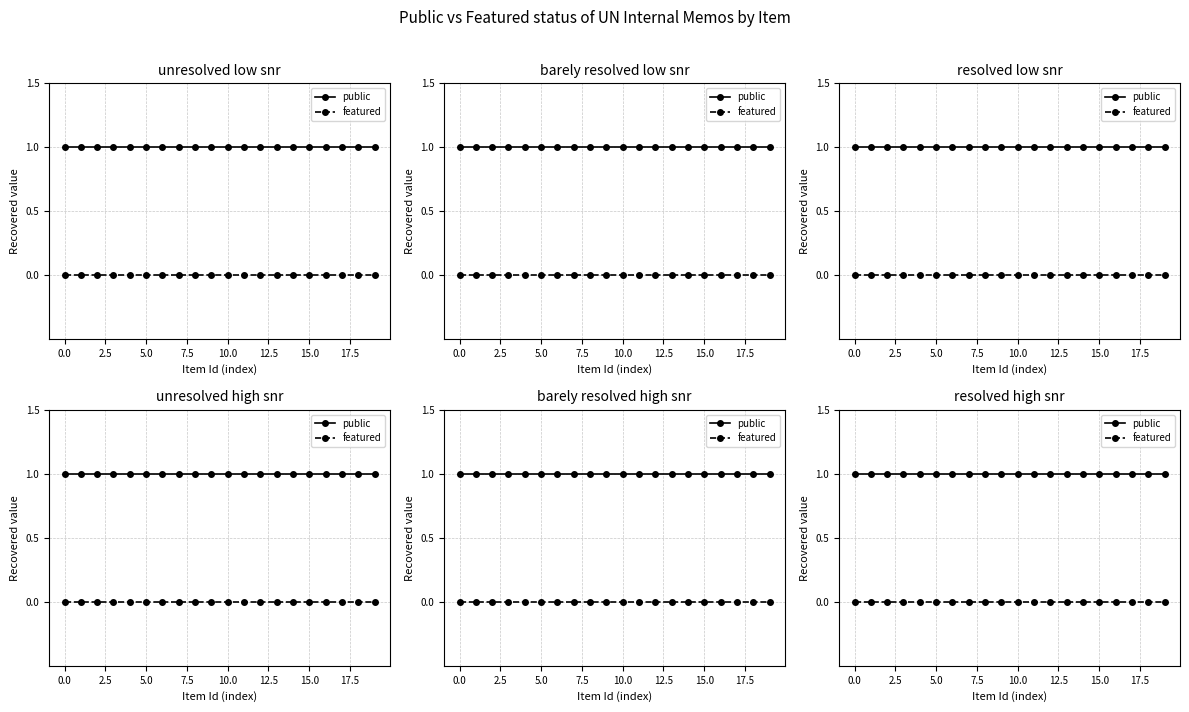

Rank the series at 12.5 from highest to lowest value.

public, featured